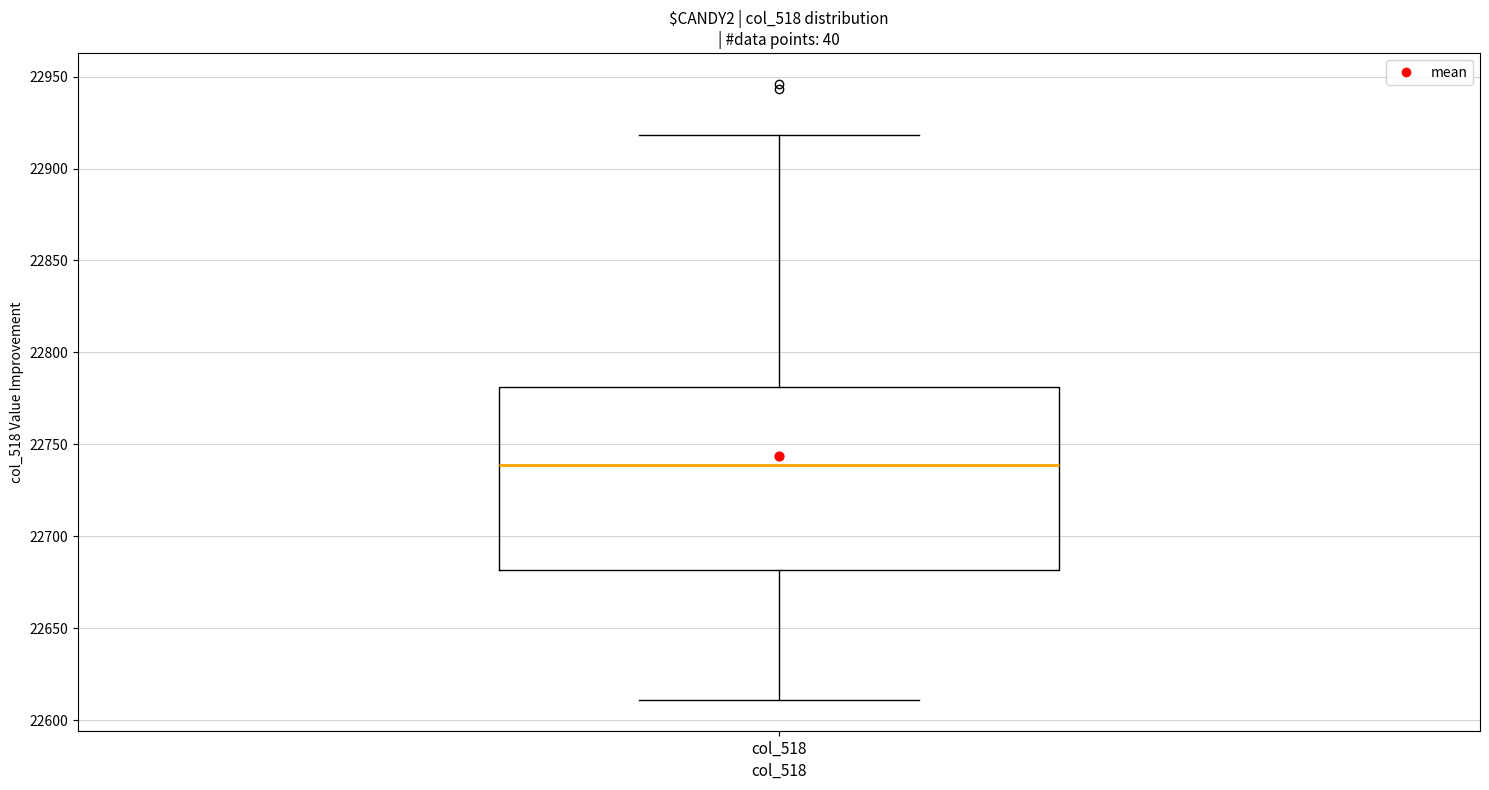

Transcribe this box plot: give where the median line is, the range the box spans, and where the two whiskers end, as read against the y-axis. The values are not printed on the chart, so give them approximately, as read against the axis.

median 22740, box 22680 to 22780, whiskers 22610 to 22920